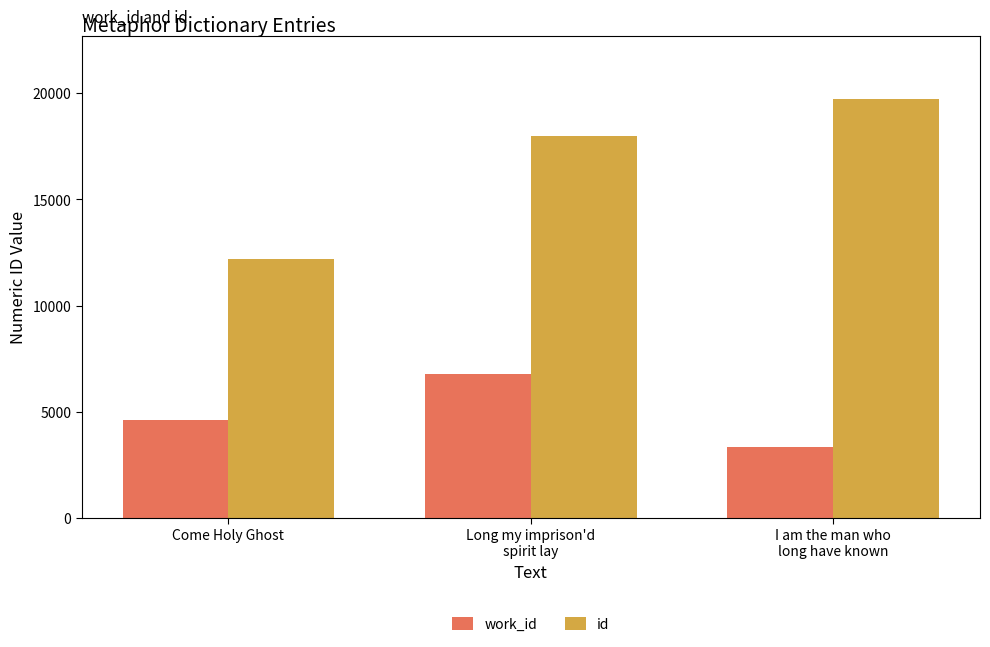

Is it true that id equals 12204 at Come Holy Ghost?

True